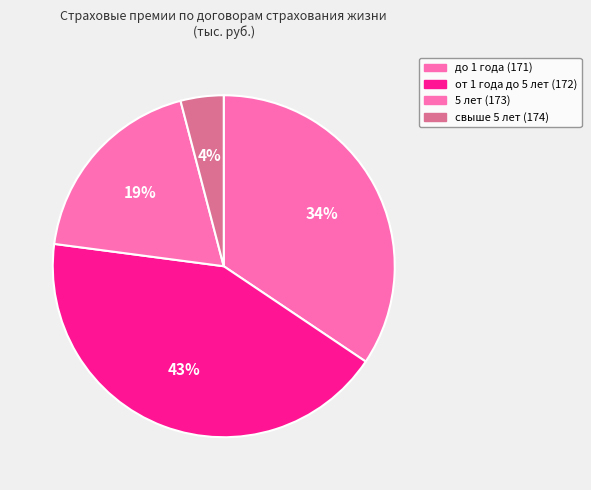

Between до 1 года (171) and свыше 5 лет (174), which is larger?

до 1 года (171)